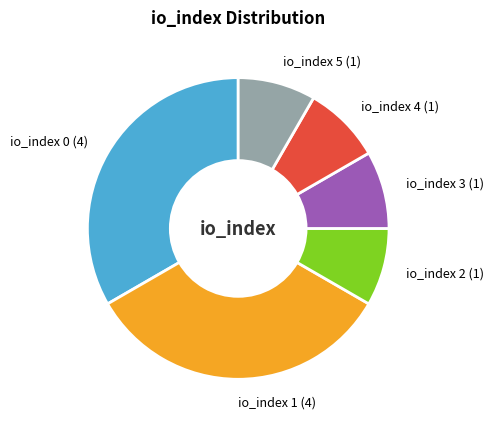

Is it true that io_index 2 is 8% of the pie?

True